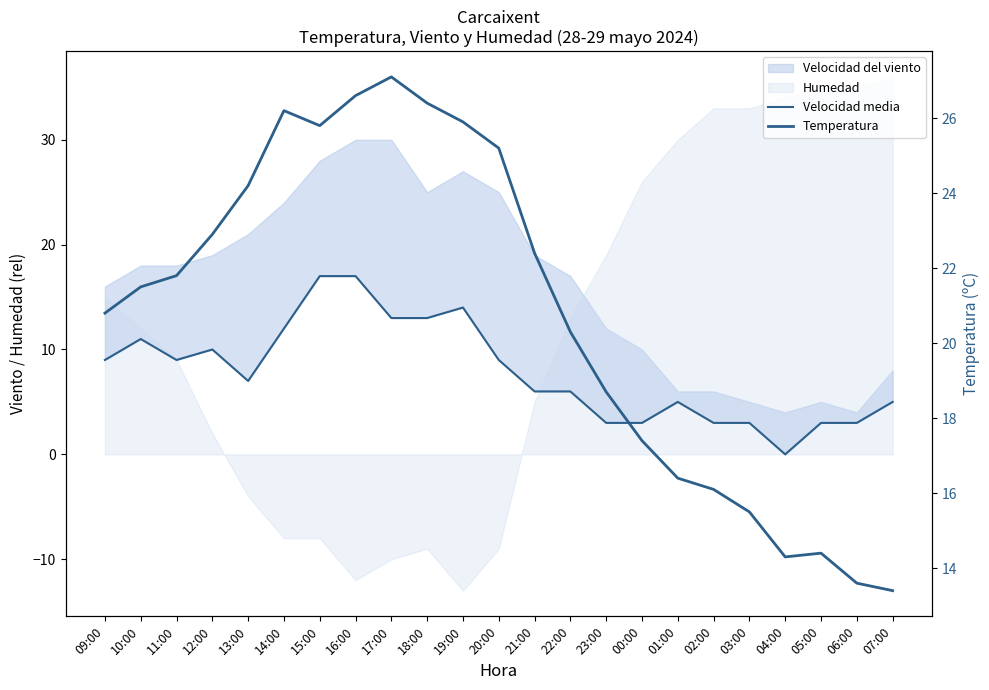

True or false: Temperatura and Velocidad media intersect in this chart.

False